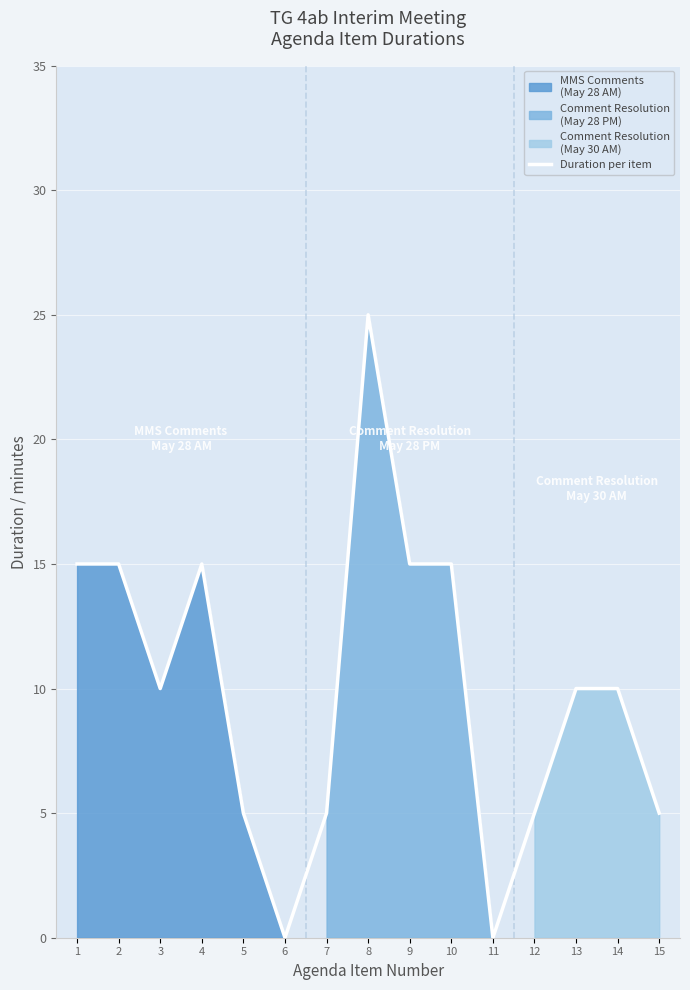

How many data points are above 10?

6